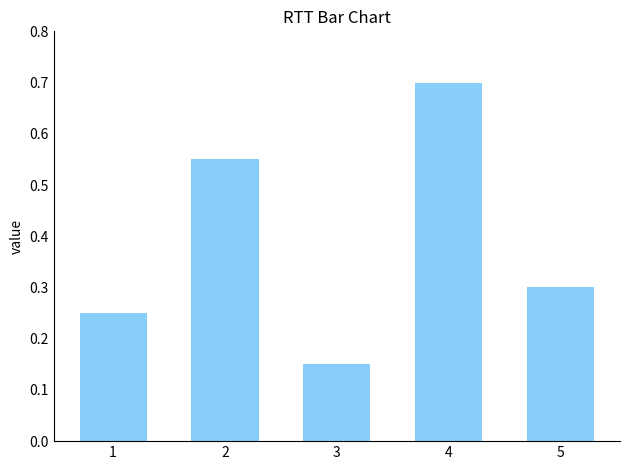

What is the maximum value shown in the chart?

0.7